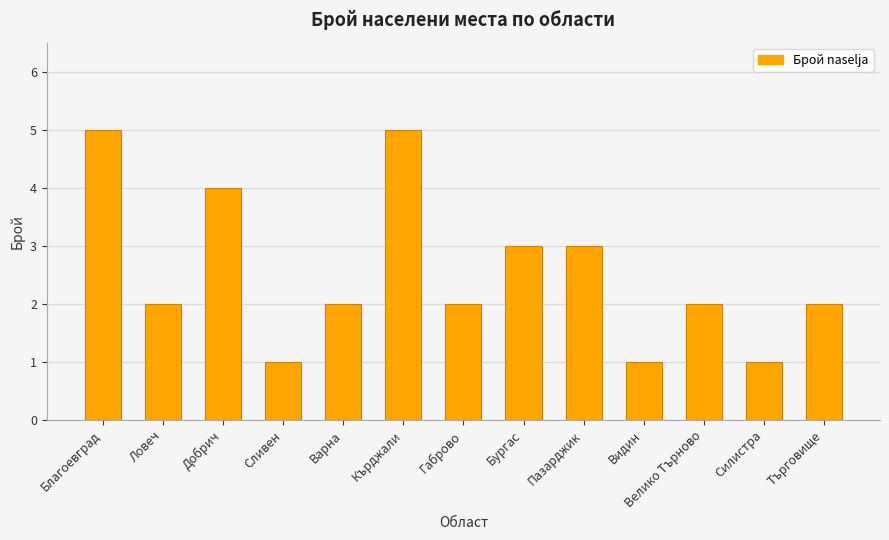

What is the label of the 3rd bar from the left?

Добрич